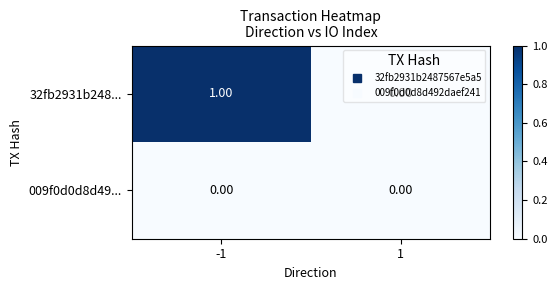

Which series has the widest spread of values?

32fb2931b248...